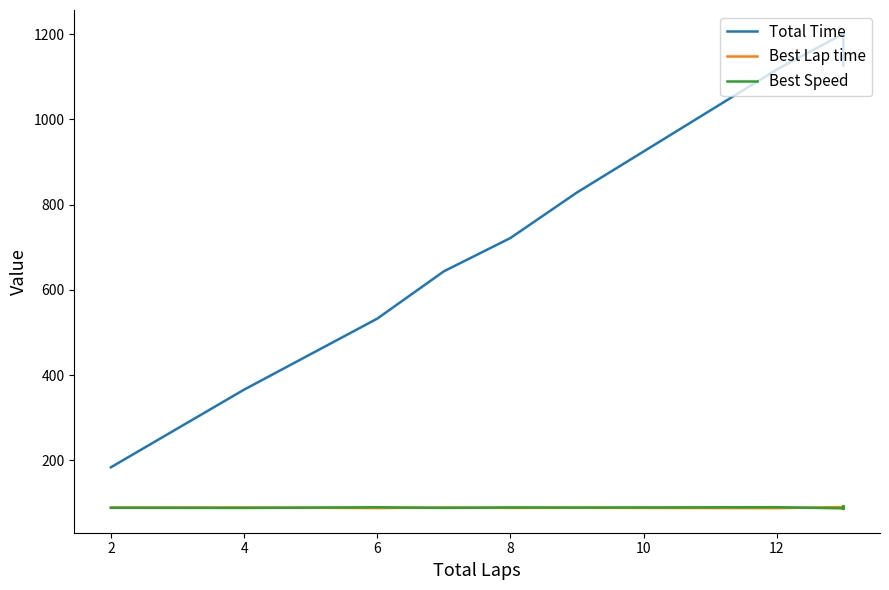

True or false: Total Time and Best Speed intersect in this chart.

False